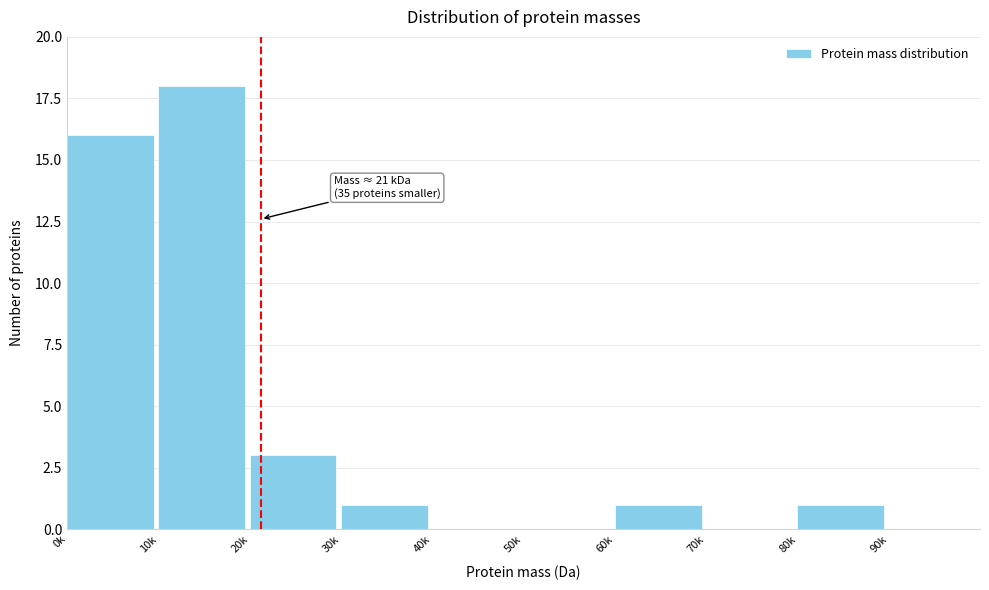

Reading left to right, list all the values displayed in this chart.

0k=16	10k=18	20k=3	30k=1	40k=0	50k=0	60k=1	70k=0	80k=1	90k=0